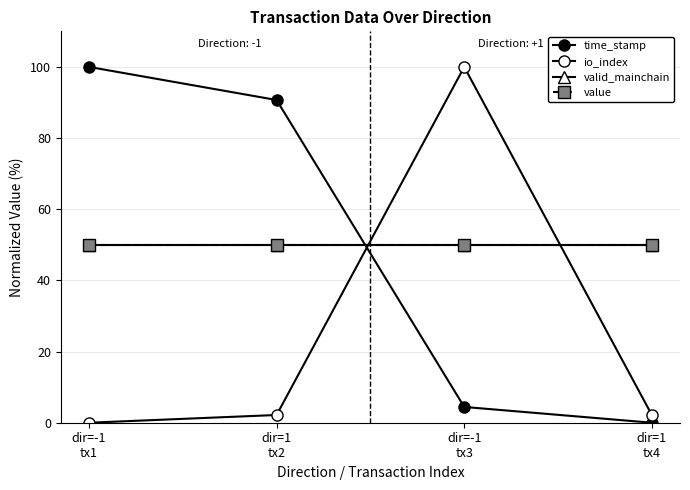

How many lines are shown in the chart?

4